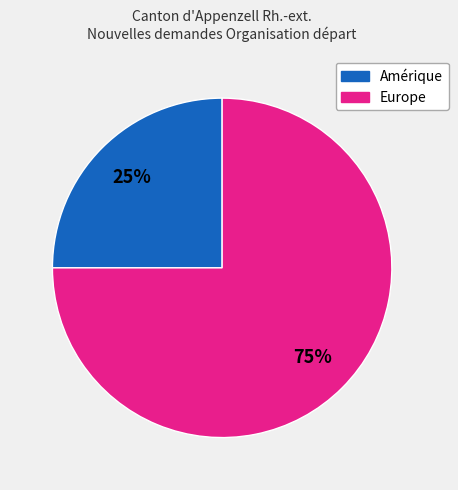

Does any single category account for the majority?

Yes